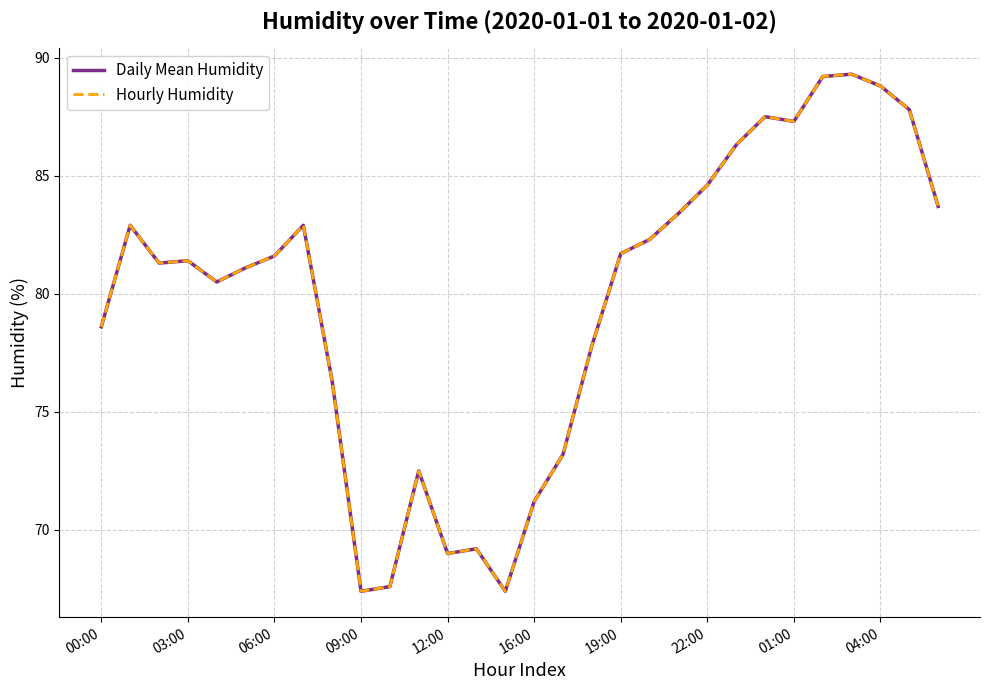

How many interior local valleys does the Hourly Humidity series have?

6